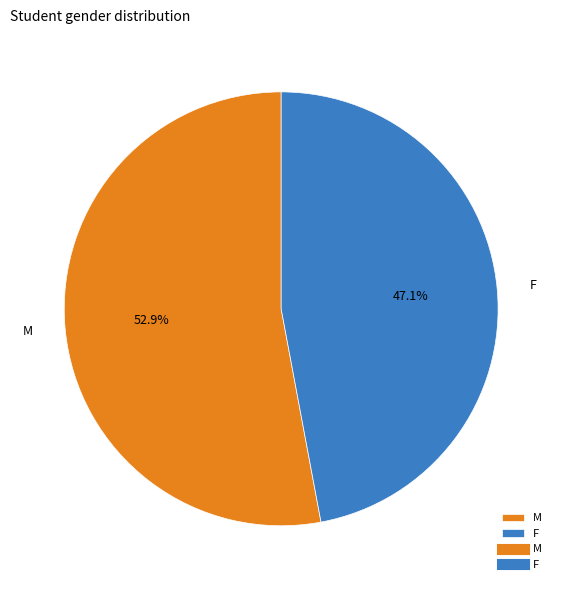

Which slice is the smallest?

F